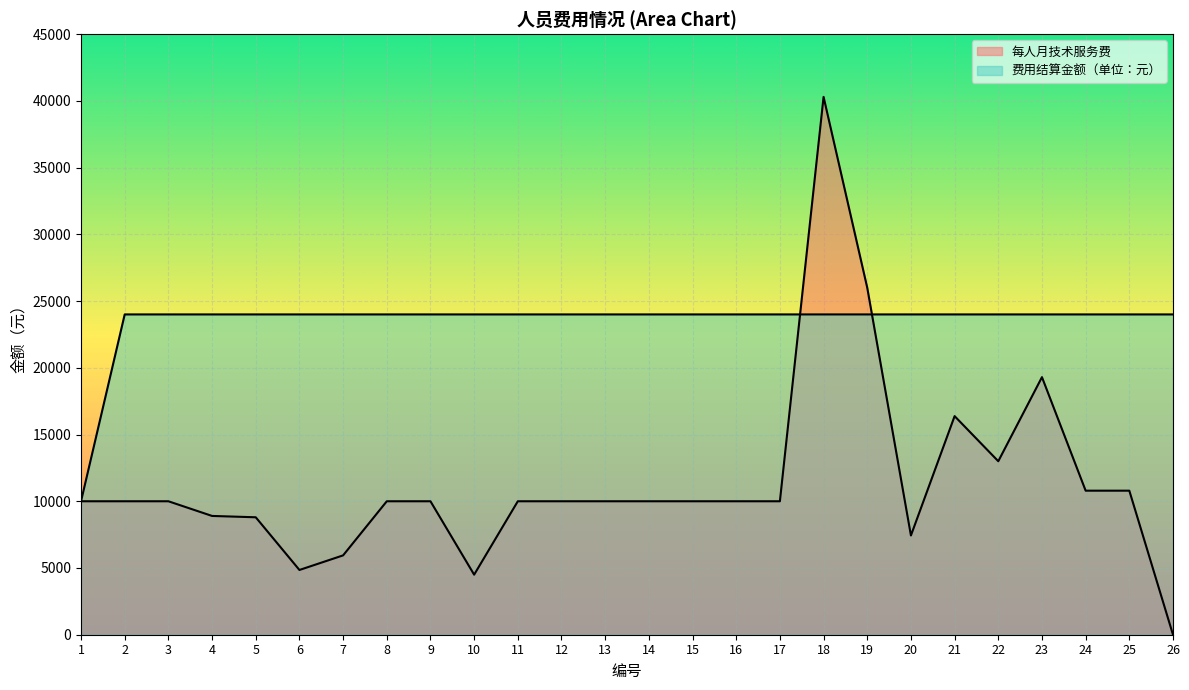

Which category has the highest value across all series?

18